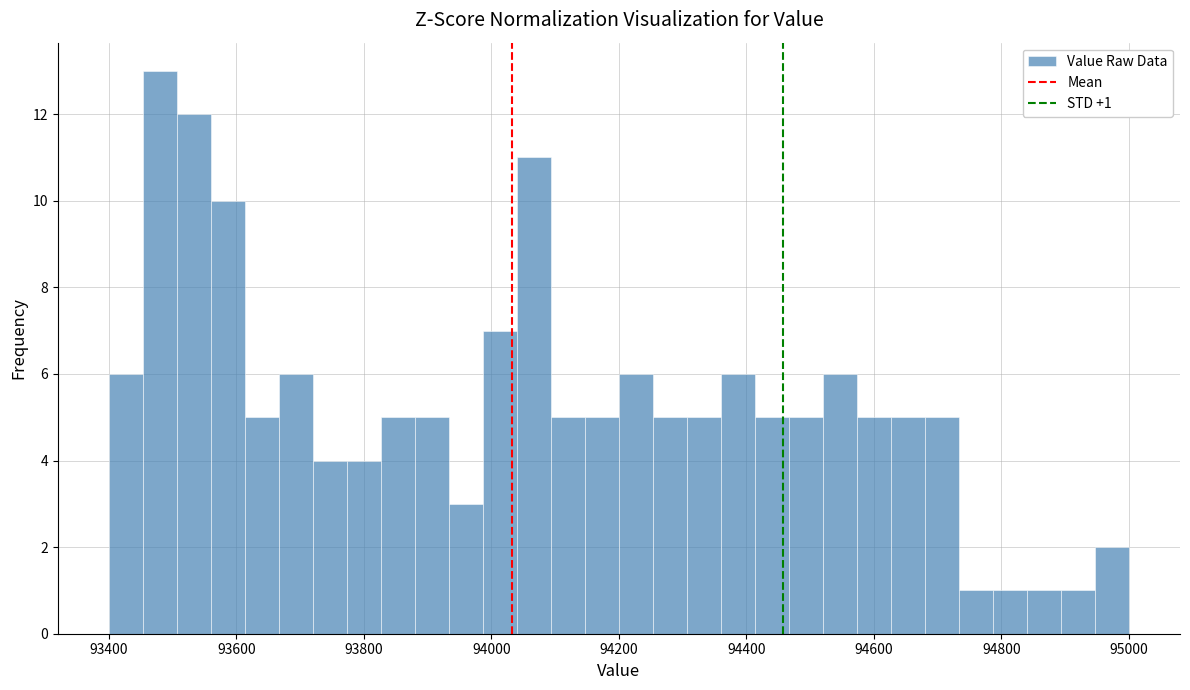

Around what value on the x-axis is the tallest bar? Give the approximate position of its centre, as read against the axis.

93480